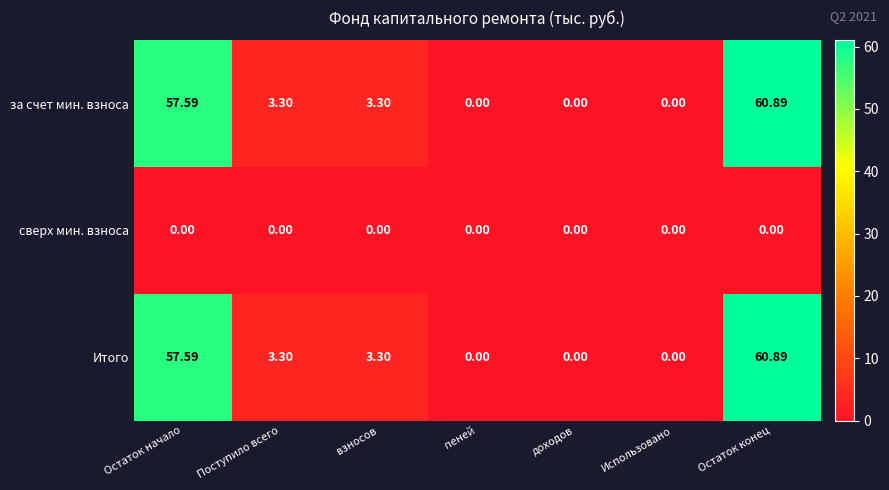

Is the value of за счет мин. взноса at Остаток начало greater than the value of сверх мин. взноса at Использовано?

Yes